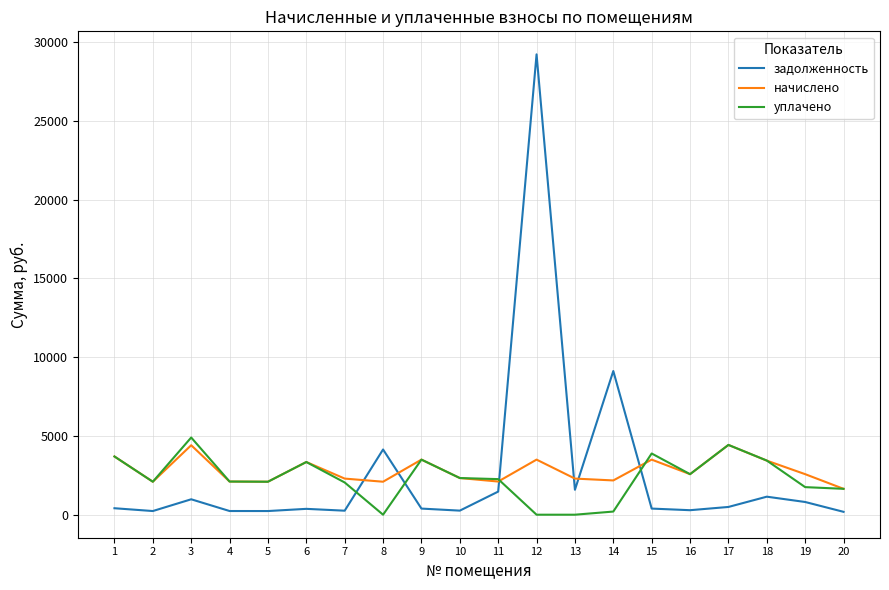

At which category does the chart reach its peak across all series?

12